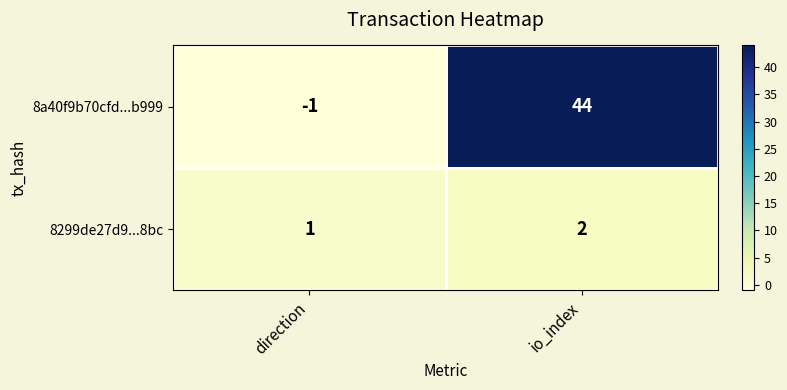

What is the total value across all series at io_index?

46